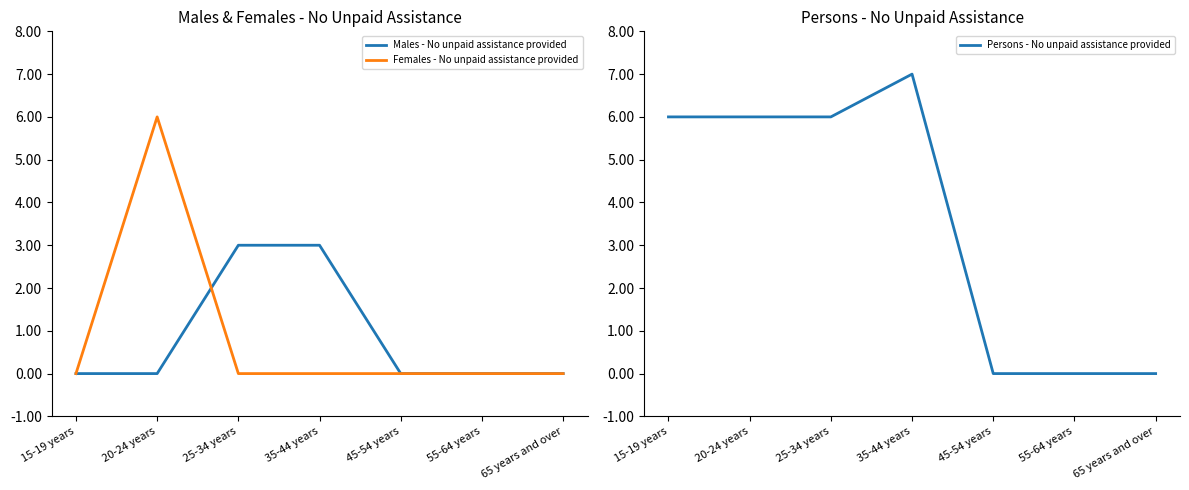

Reading right to left, list all the values displayed in this chart.

Males - No unpaid assistance provided: 0	0	0	3	3	0	0
Females - No unpaid assistance provided: 0	0	0	0	0	6	0
Persons - No unpaid assistance provided: 0	0	0	7	6	6	6